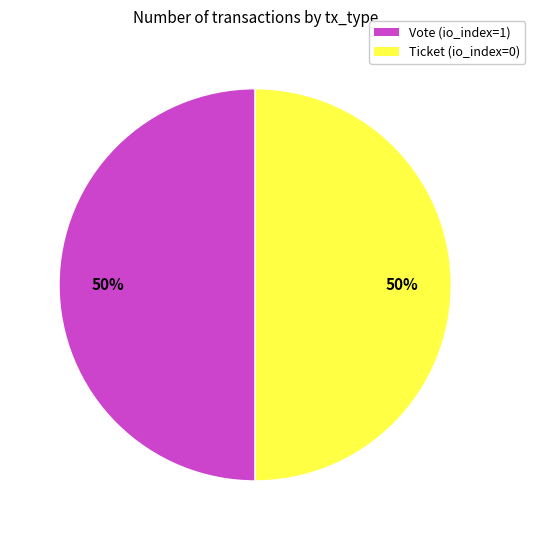

The Ticket (io_index=0) slice represents 65% of the pie. True or false?

False